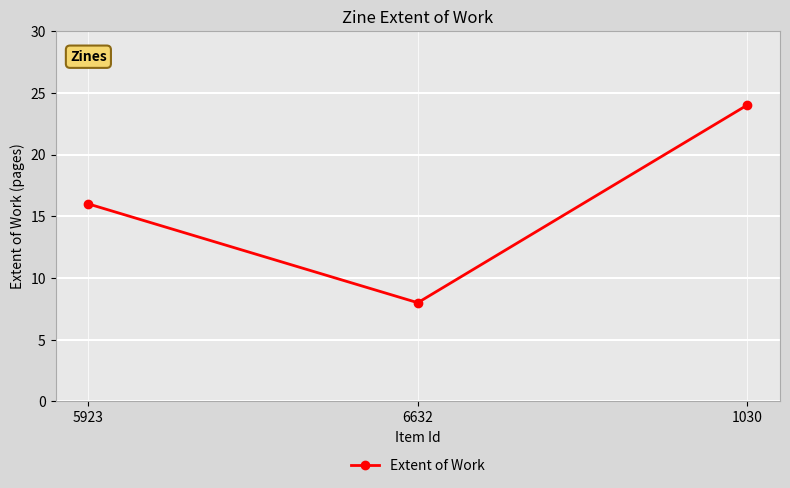

Reading left to right, transcribe all the data shown in this chart.

16	8	24